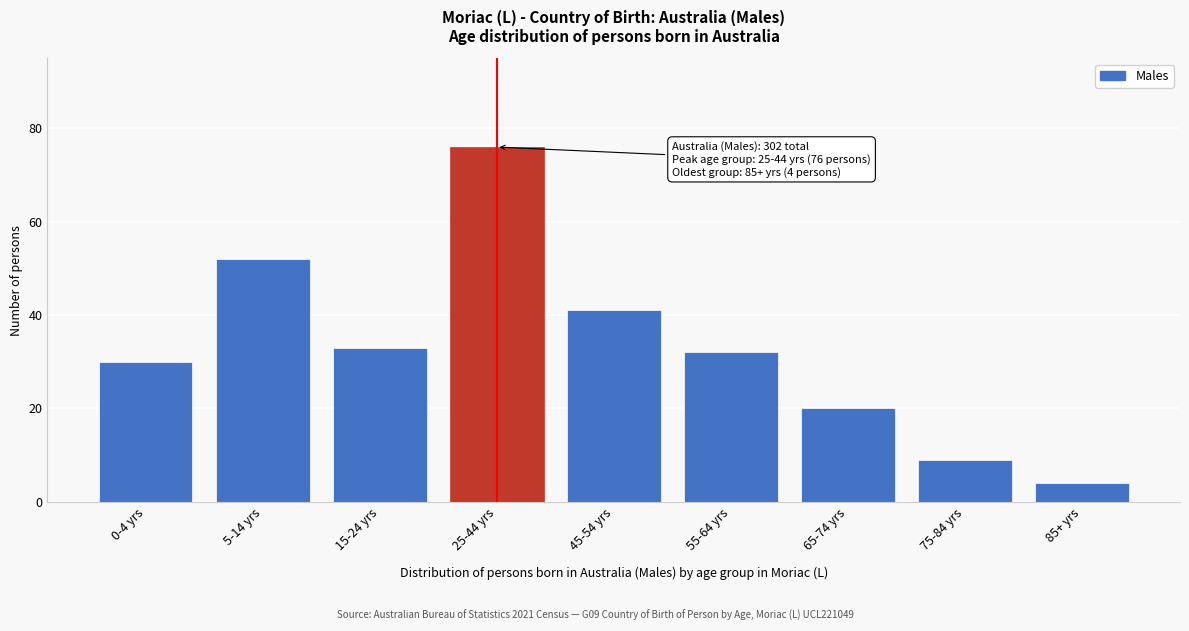

Reading left to right, list all the values displayed in this chart.

30	52	33	76	41	32	20	9	4